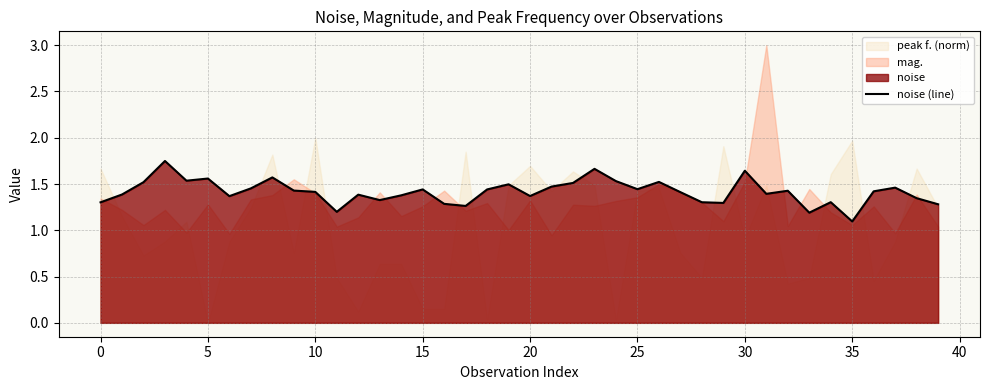

How many lines are shown in the chart?

1